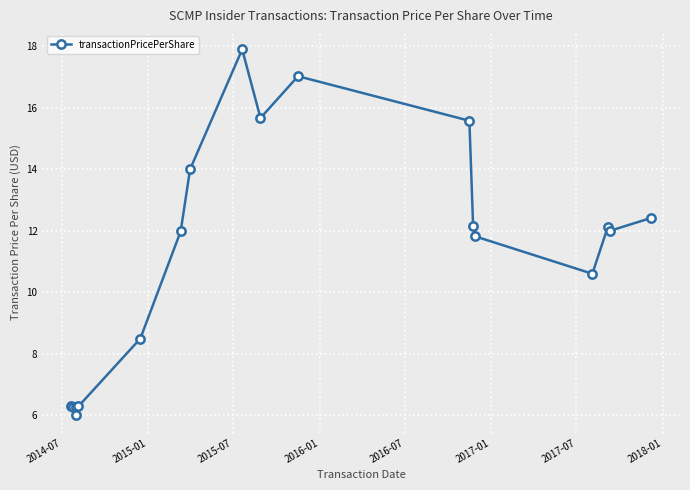

What is the difference between the maximum and minimum values?

11.9